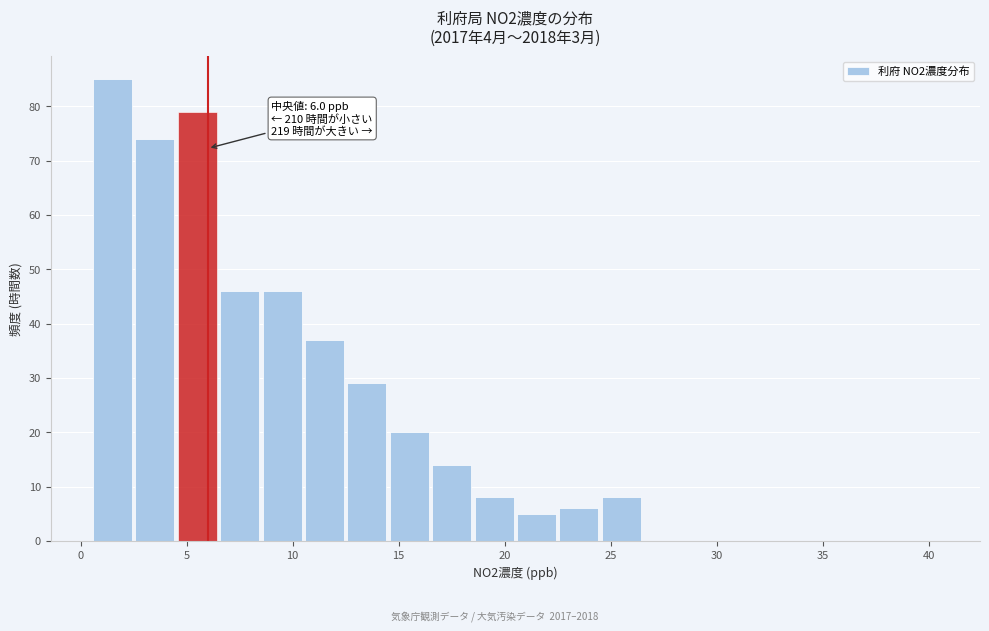

Over which range of the x-axis is the bar tallest?

0.5 to 2.5